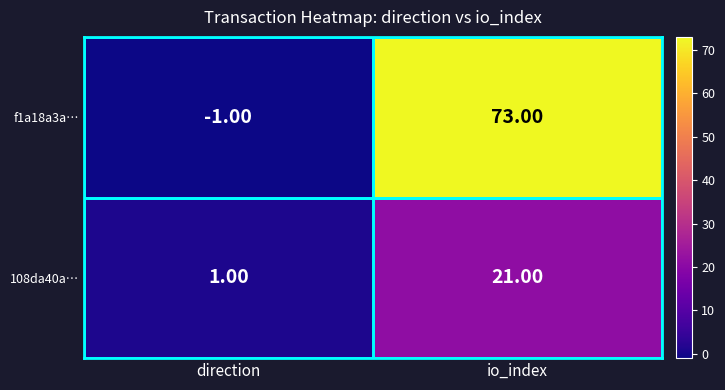

At which category is the sum across all series the highest?

io_index